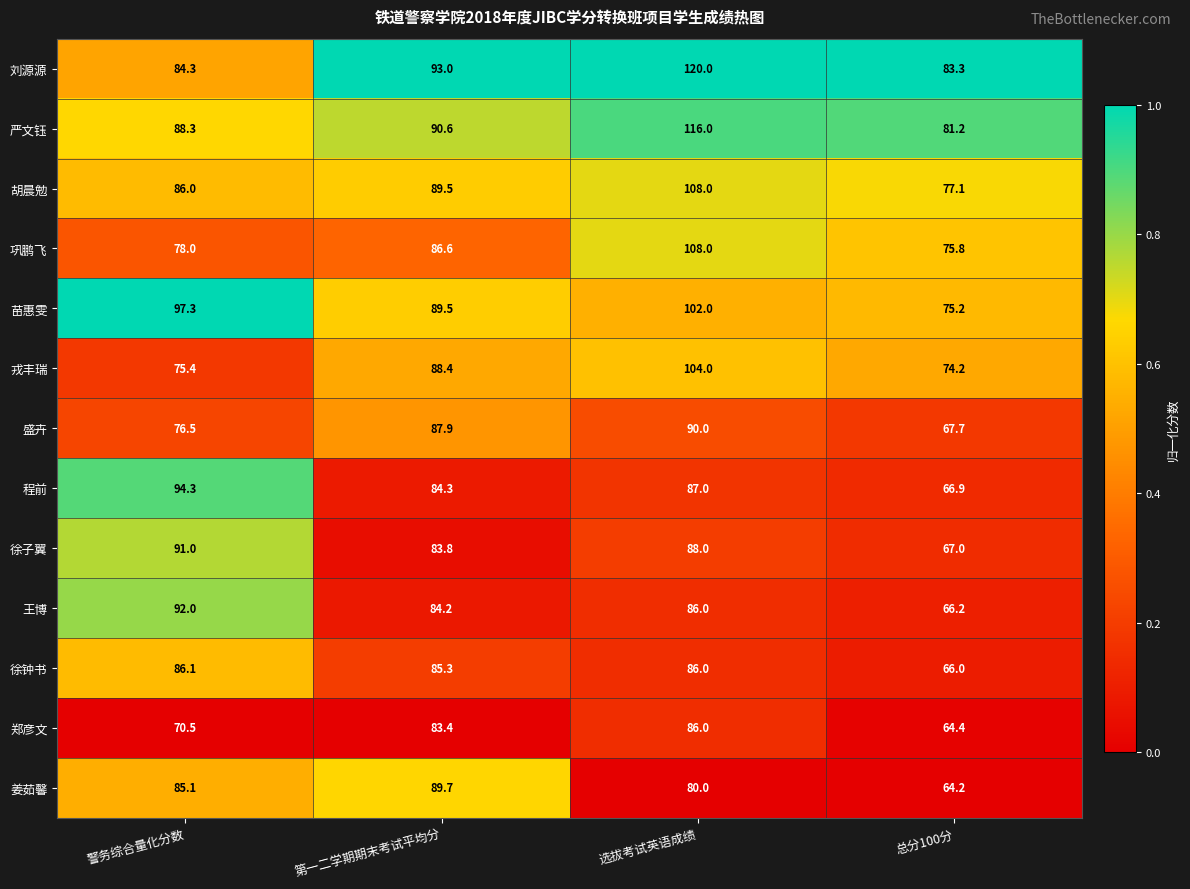

What is the spread (max minus min) of values at 总分100分?

19.1